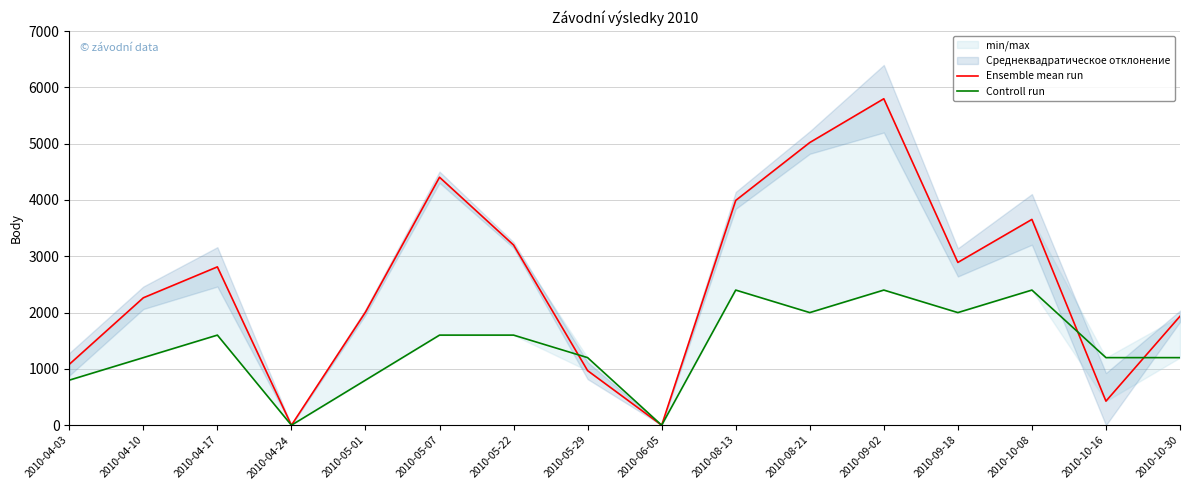

Reading left to right, transcribe all the data shown in this chart.

Ensemble mean run: 2010-04-03=1081	2010-04-10=2263	2010-04-17=2812	2010-04-24=0	2010-05-01=2008	2010-05-07=4404	2010-05-22=3200	2010-05-29=969	2010-06-05=0	2010-08-13=3992	2010-08-21=5020	2010-09-02=5798	2010-09-18=2891	2010-10-08=3655	2010-10-16=427	2010-10-30=1935
Controll run: 2010-04-03=800	2010-04-10=1200	2010-04-17=1600	2010-04-24=0	2010-05-01=800	2010-05-07=1600	2010-05-22=1600	2010-05-29=1200	2010-06-05=0	2010-08-13=2400	2010-08-21=2000	2010-09-02=2400	2010-09-18=2000	2010-10-08=2400	2010-10-16=1200	2010-10-30=1200